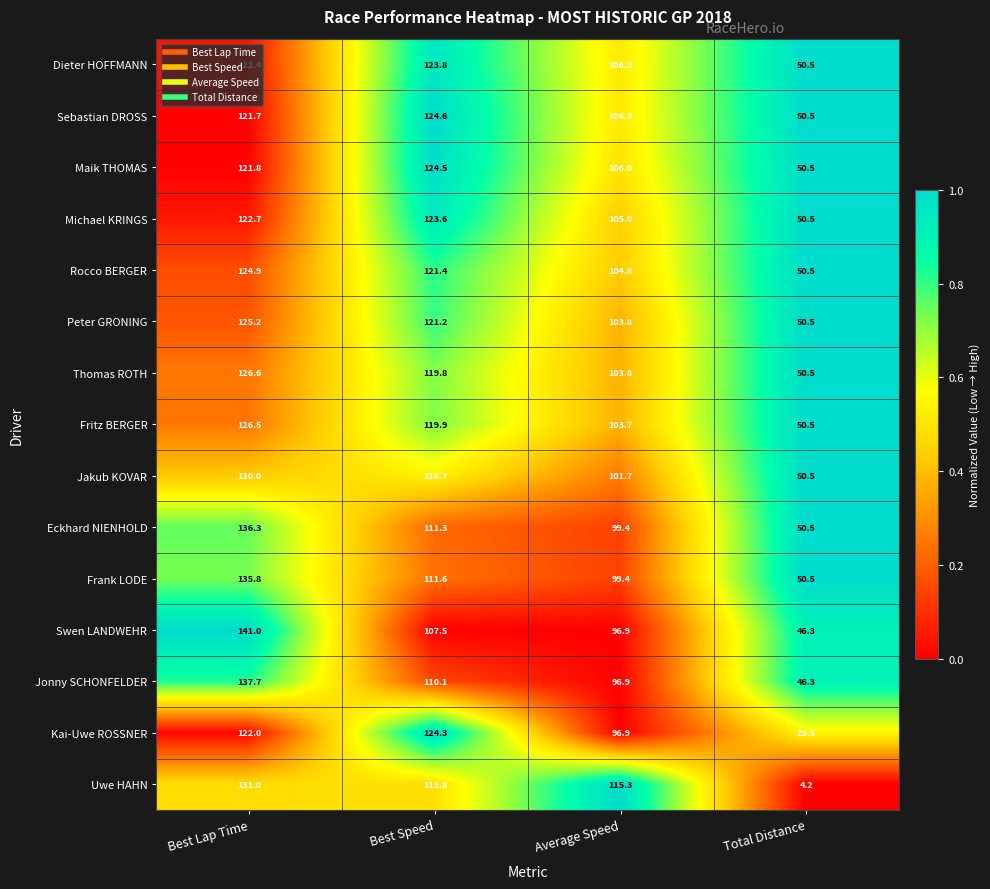

What is the difference between the maximum and minimum values in the Jakub KOVAR series?

79.5